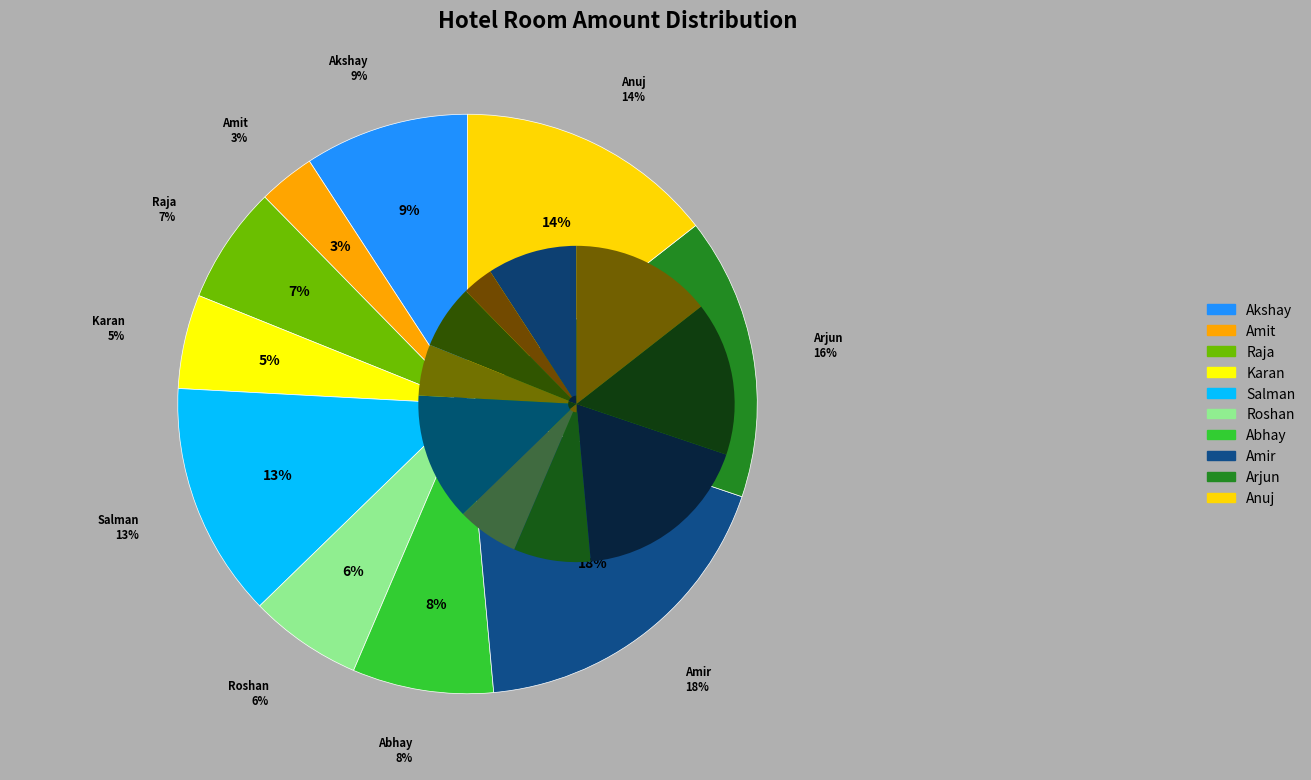

Rank the categories by value from lowest to highest.

Amit, Karan, Roshan, Raja, Abhay, Akshay, Salman, Anuj, Arjun, Amir